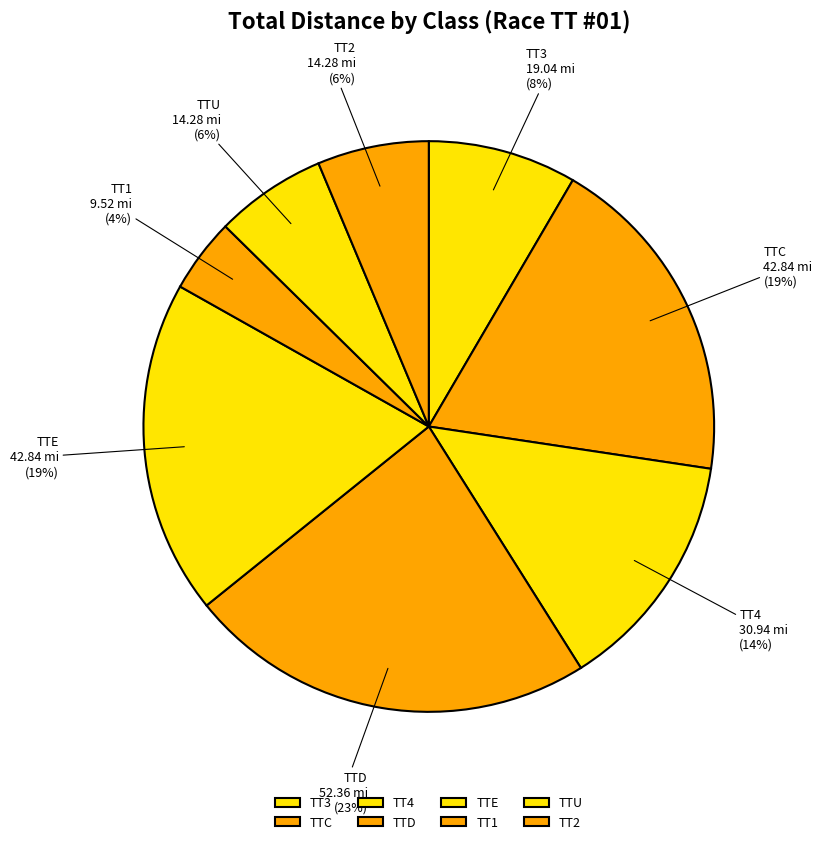

Is TT3 the majority of the pie?

No